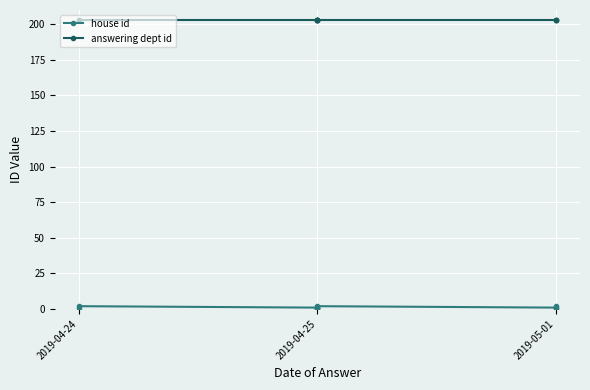

True or false: answering dept id has more than 1 points higher than both neighbors.

False